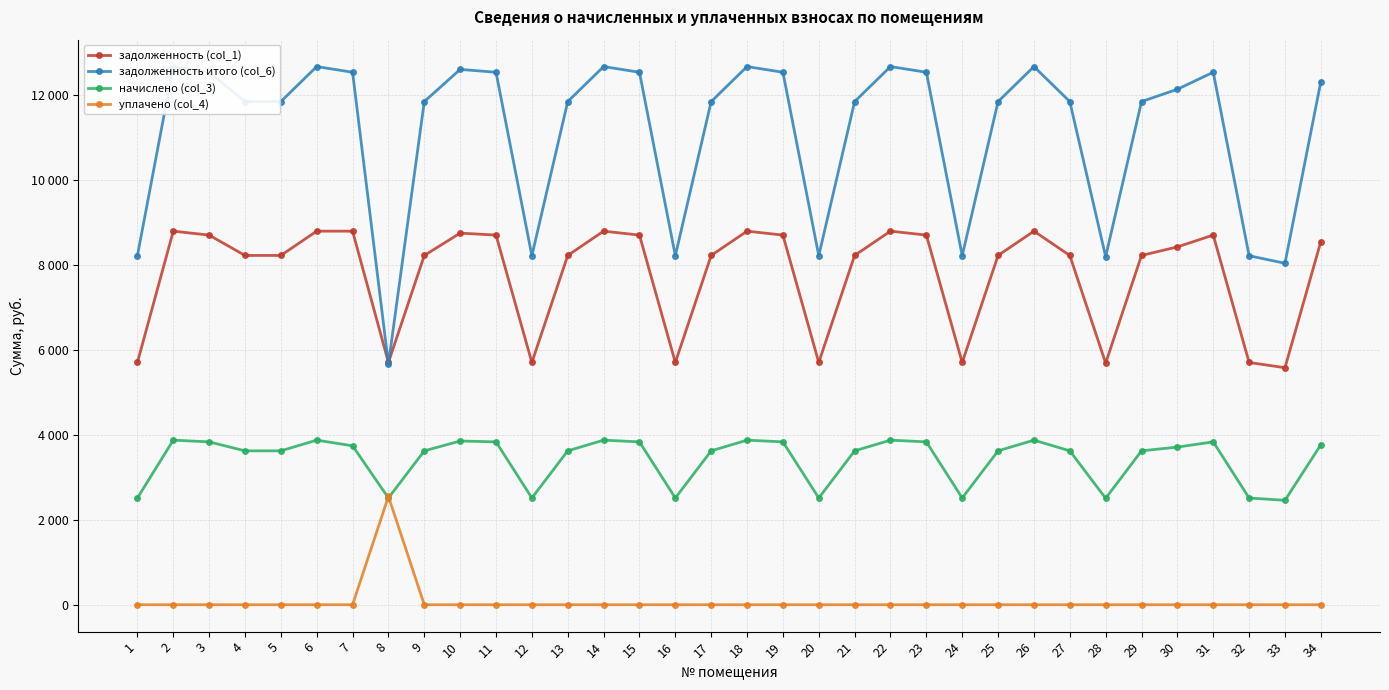

What is the sum of the задолженность (col_1) values at 8 and 25?

13915.0